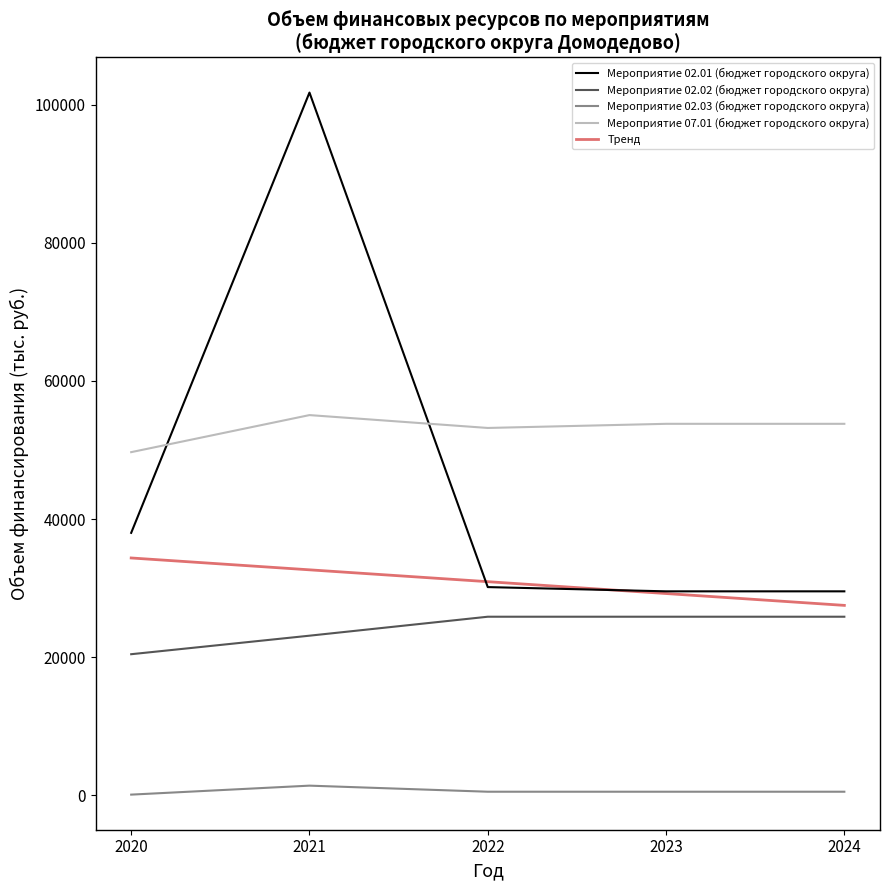

What is the difference between the maximum and minimum values in the Мероприятие 02.01 (бюджет городского округа) series?

72245.4